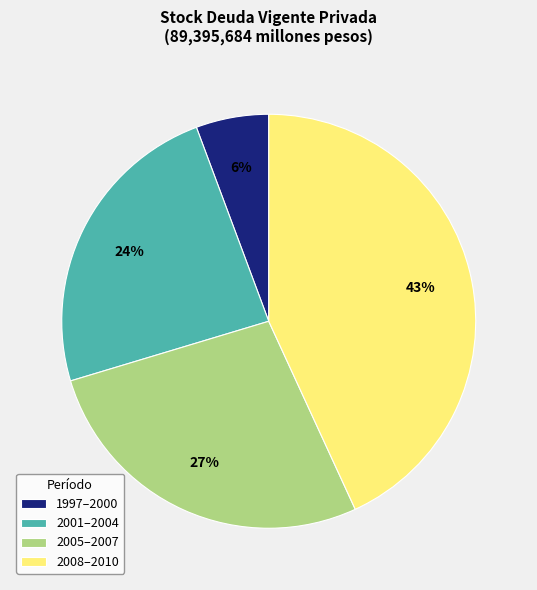

How many segments does this pie chart have?

4